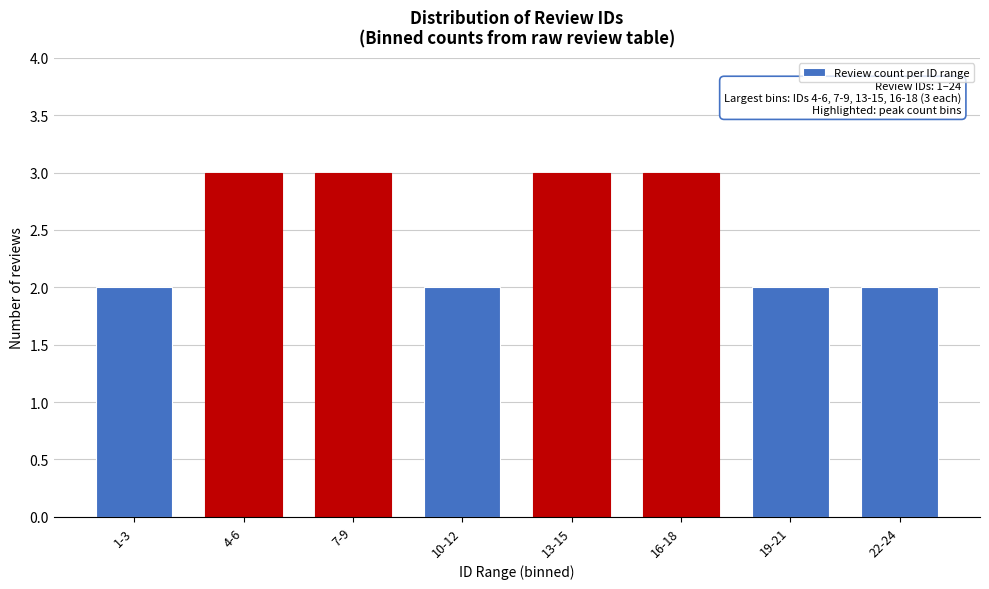

Reading left to right, extract all data points from this chart.

1-3=2	4-6=3	7-9=3	10-12=2	13-15=3	16-18=3	19-21=2	22-24=2